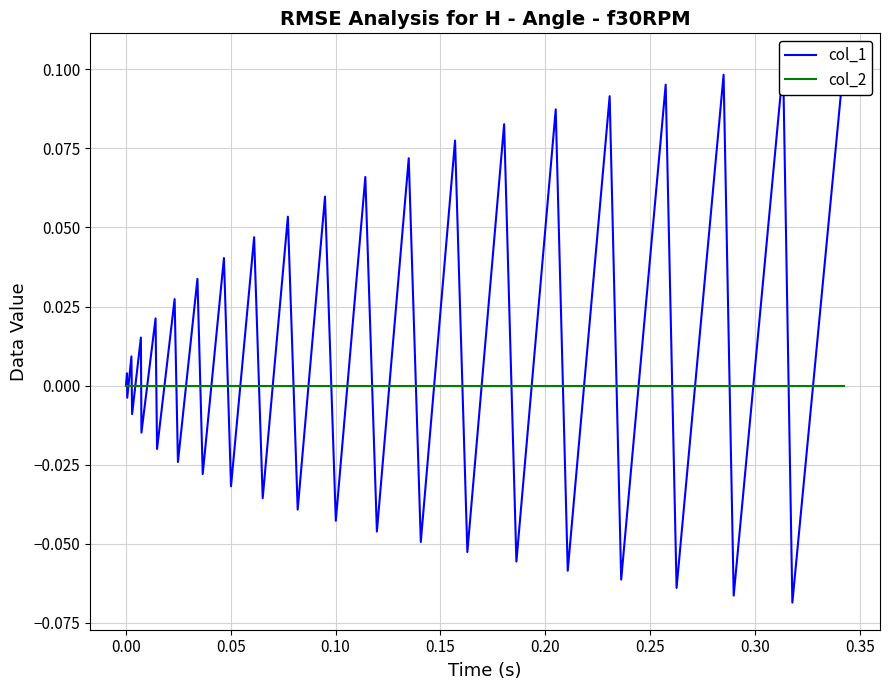

Rank the series by their maximum value, from highest to lowest.

col_1, col_2